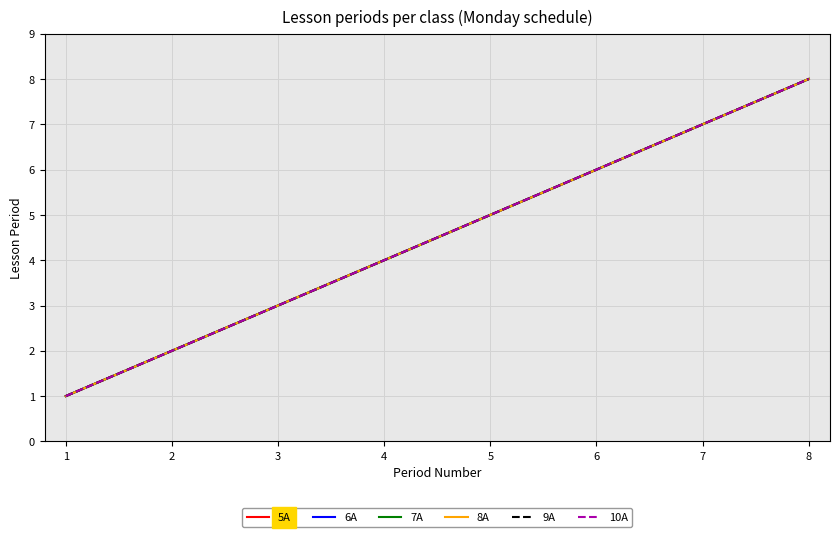

What is the smallest value displayed?

1